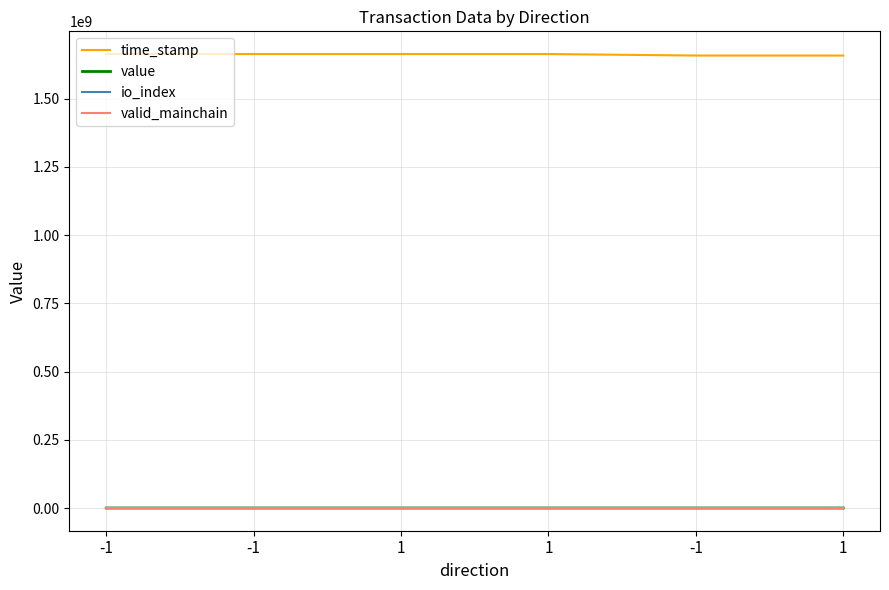

What is the value of the valid_mainchain point at the 1st from the left?

1.0